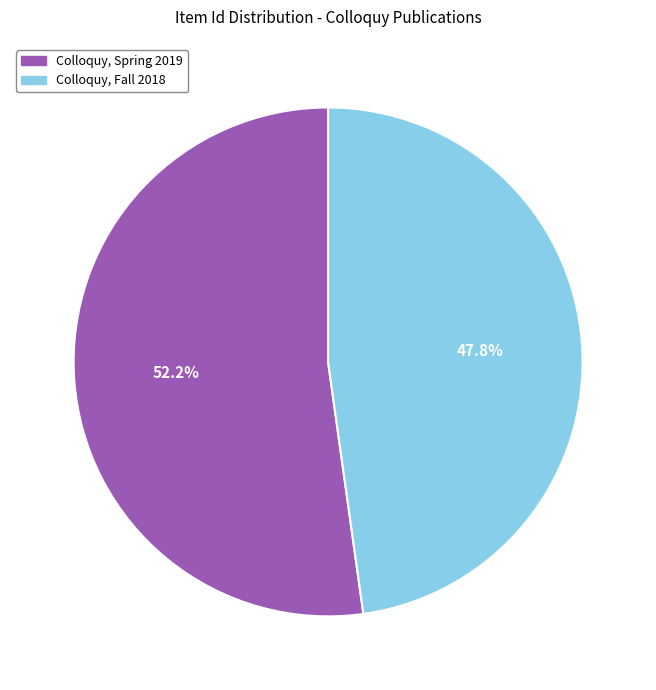

Count the number of slices in the pie.

2